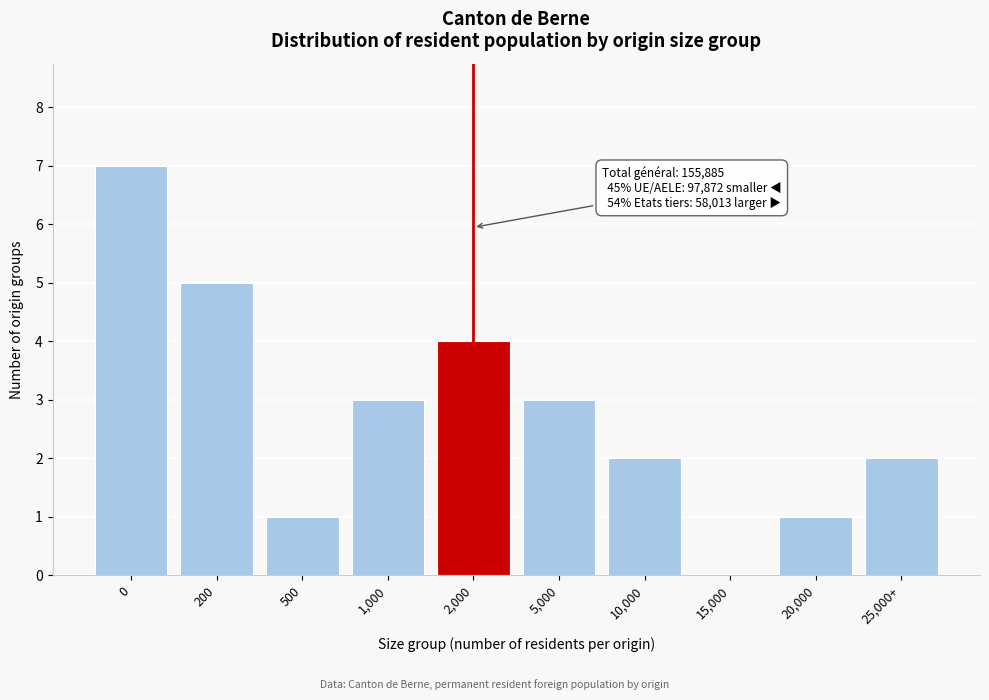

Reading left to right, transcribe all the data shown in this chart.

0=7	200=5	500=1	1,000=3	2,000=4	5,000=3	10,000=2	15,000=0	20,000=1	25,000+=2